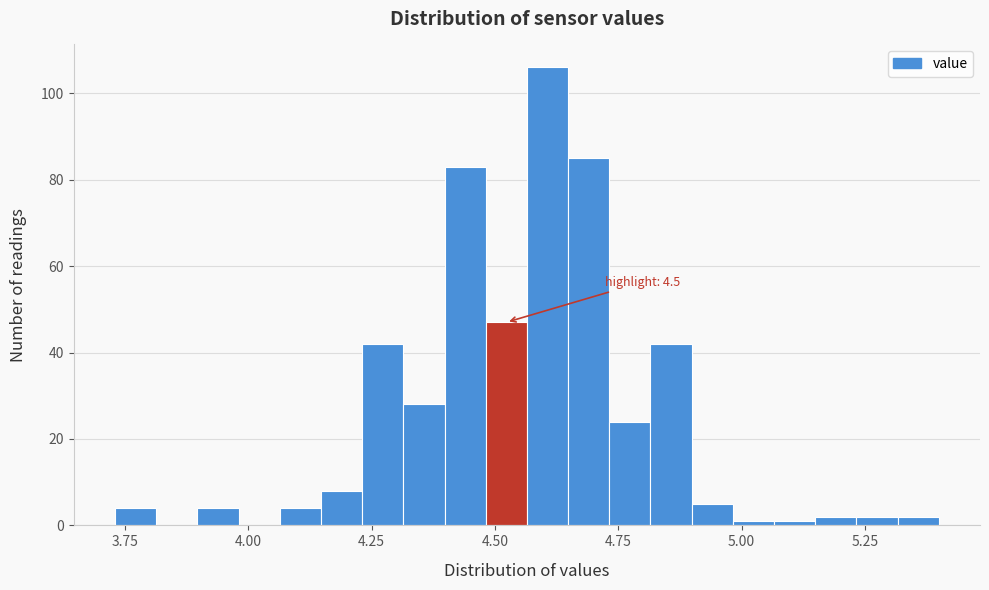

Around what value on the x-axis is the tallest bar? Give the approximate position of its centre, as read against the axis.

4.60